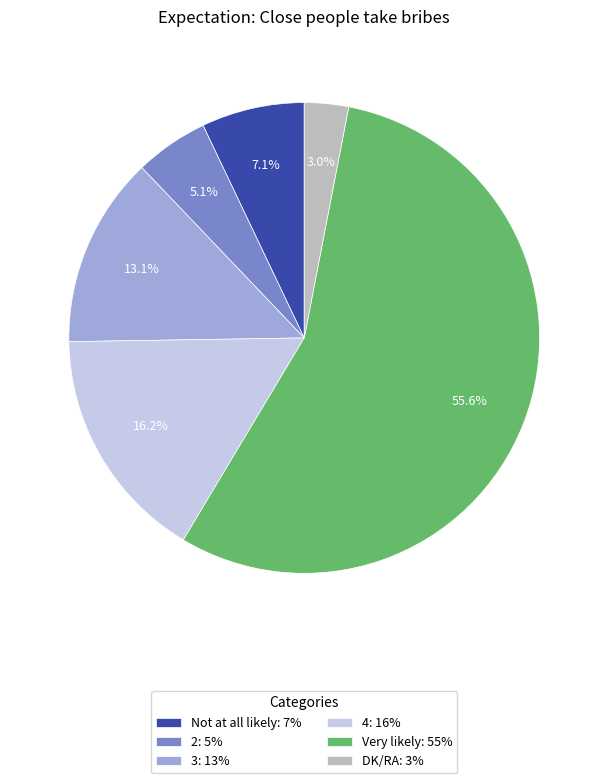

Which category has the biggest portion of the pie?

Very likely